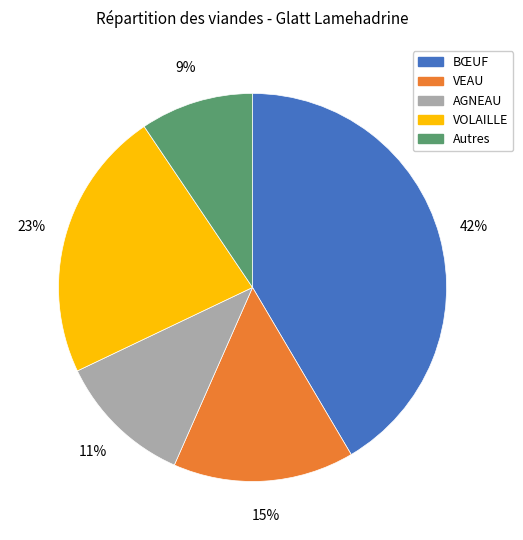

What is the largest slice in the pie chart?

BŒUF